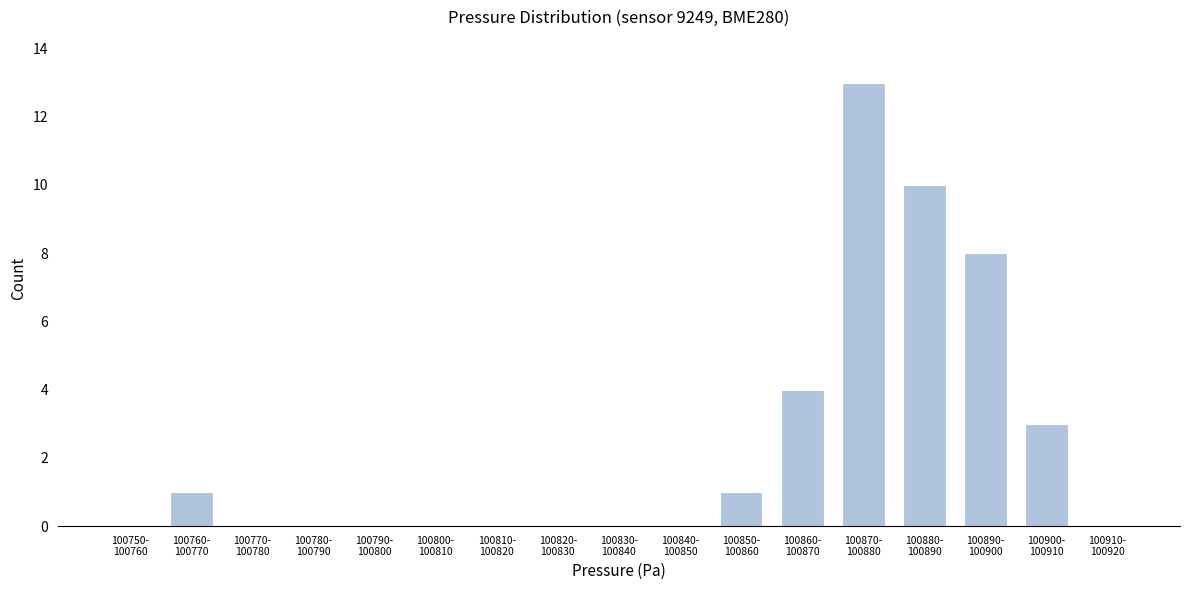

What is the greatest value displayed?

13